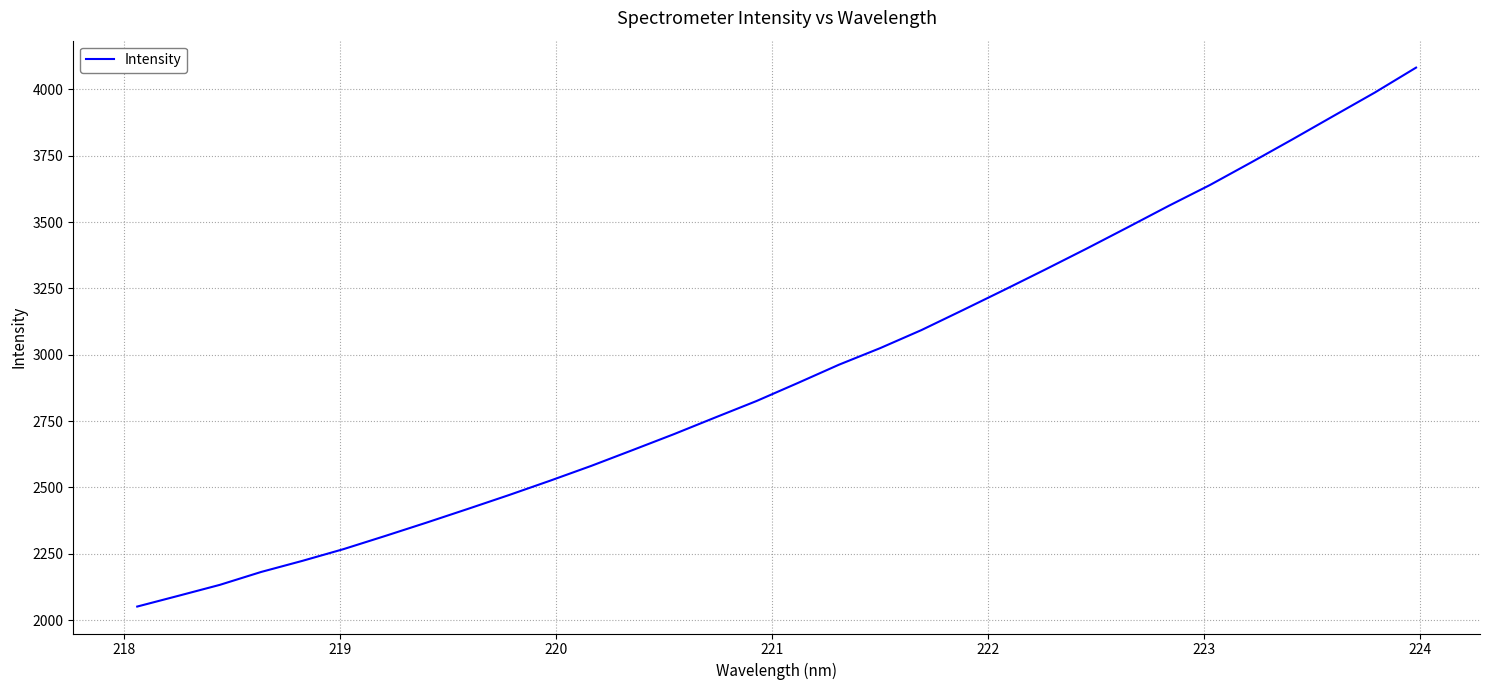

What is the minimum value shown in the chart?

2050.8